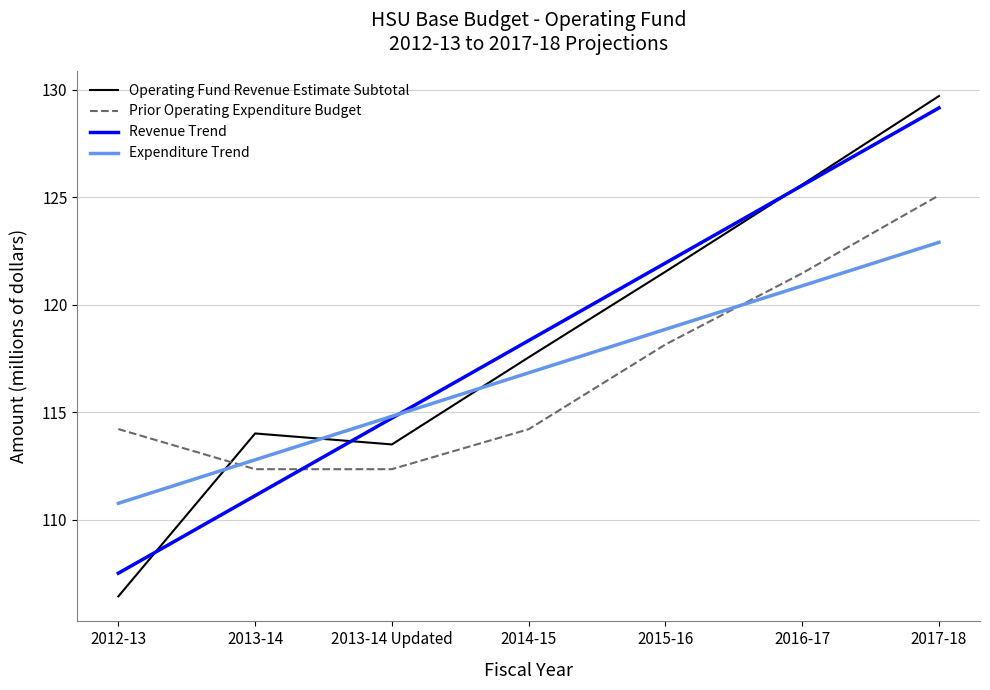

What is the sum of the Prior Operating Expenditure Budget values at 2014-15 and 2013-14?

226.6